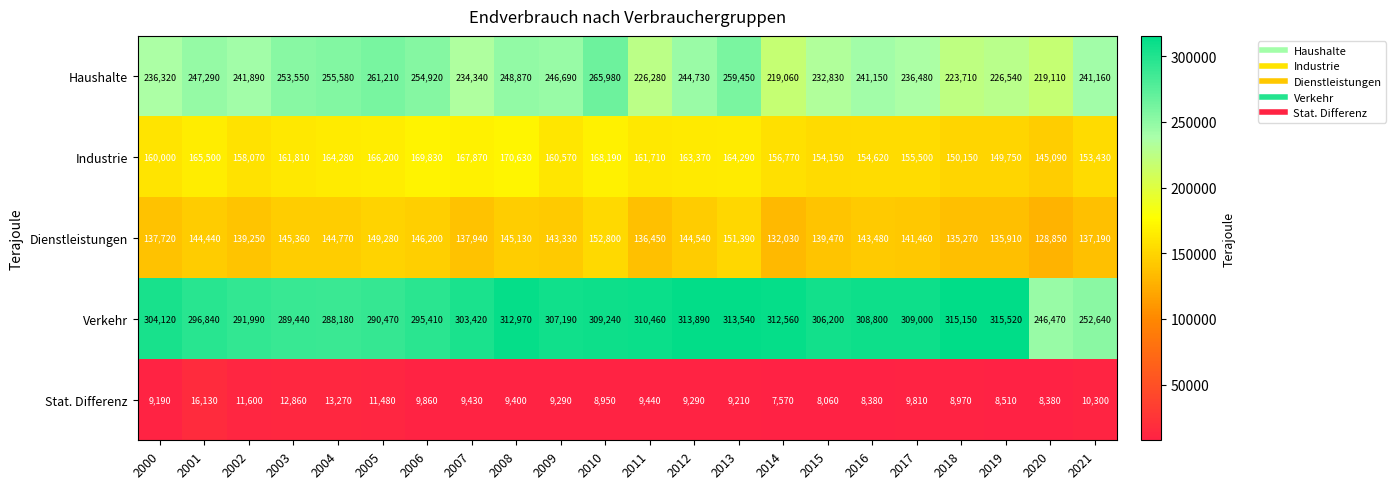

At how many categories does at least one series exceed 298080?

14